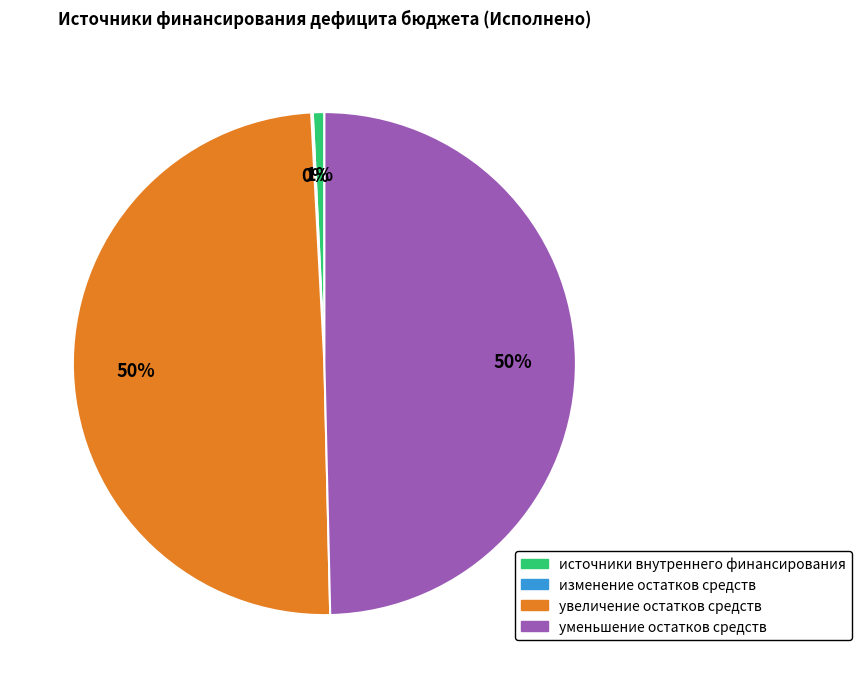

To the nearest percent, what is the difference between the largest and smallest slice percentages?

50%